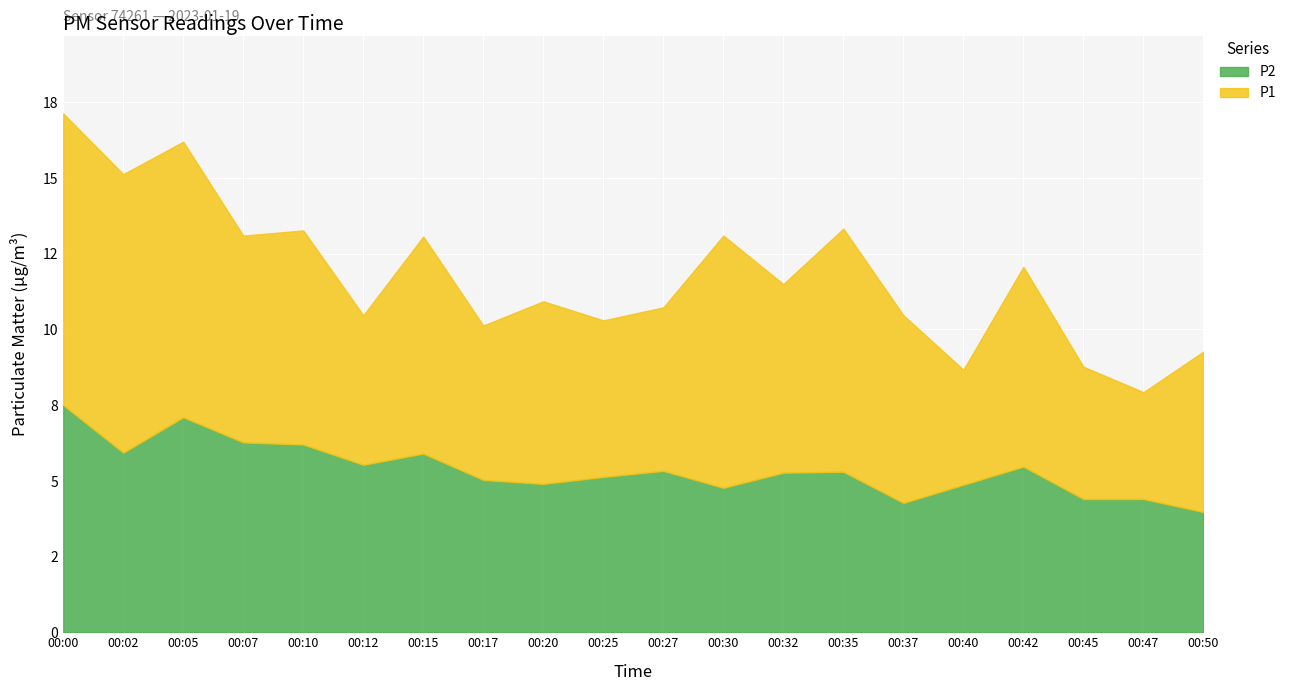

What is the difference between the maximum and minimum values in the P1 series?

9.2